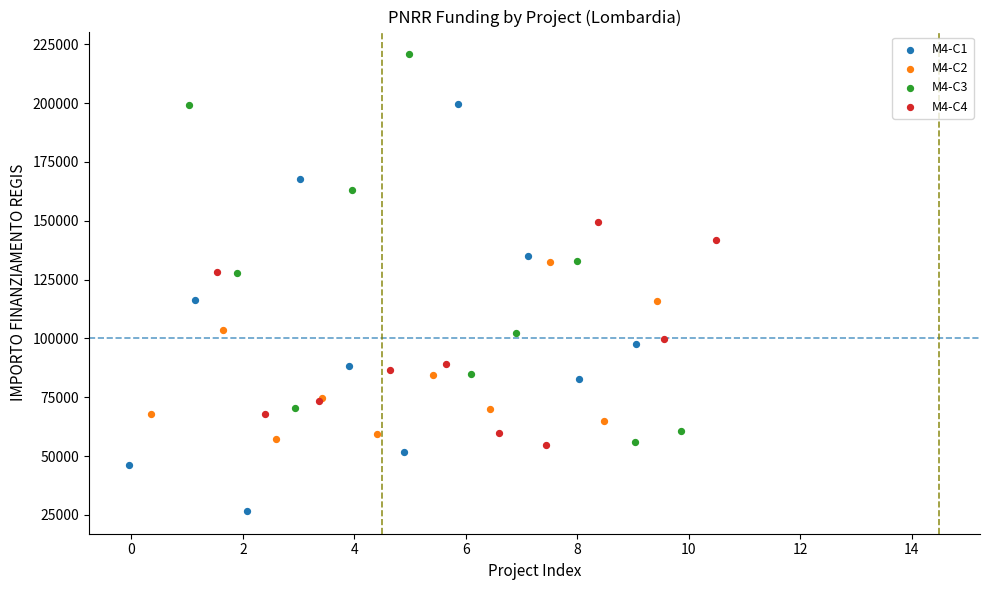

What are all the series names shown in the legend?

M4-C1, M4-C2, M4-C3, M4-C4